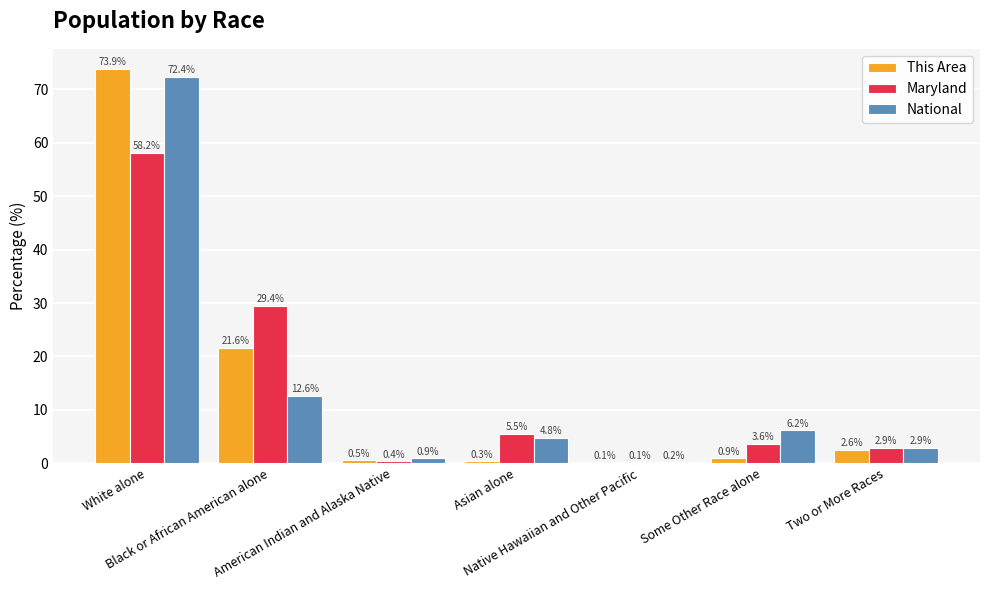

Reading left to right, transcribe all the data shown in this chart.

This Area: 73.9	21.6	0.5	0.3	0.1	0.9	2.6
Maryland: 58.2	29.4	0.4	5.5	0.1	3.6	2.9
National: 72.4	12.6	0.9	4.8	0.2	6.2	2.9